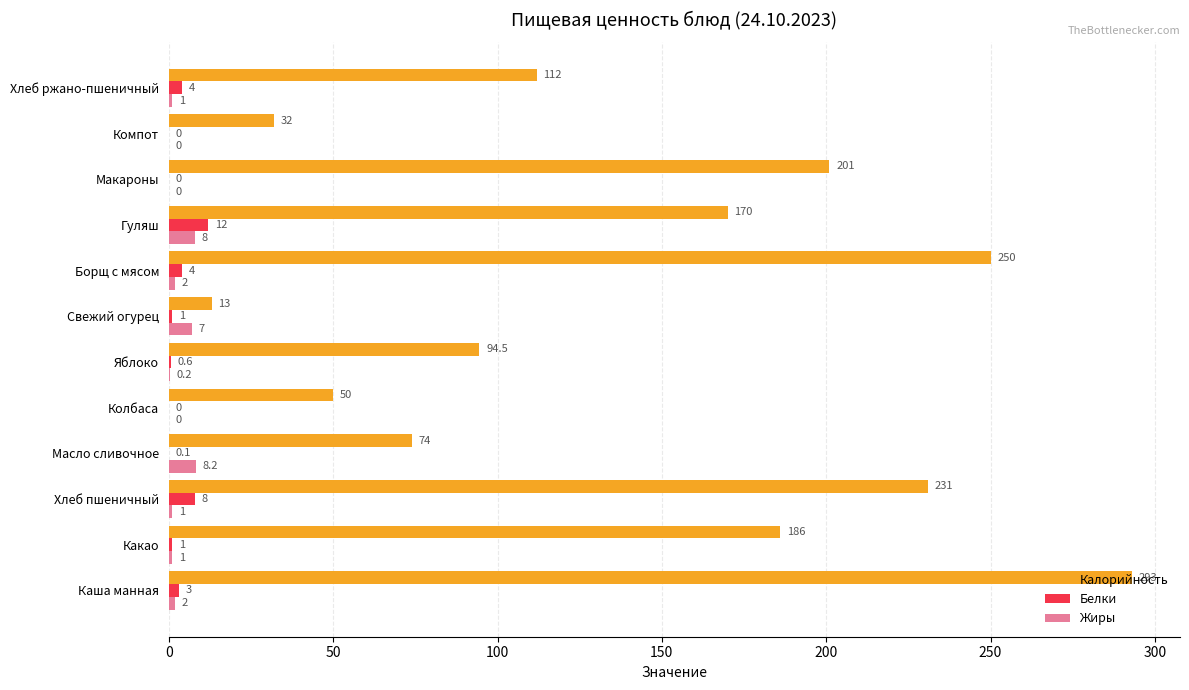

Between Какао and Свежий огурец, which series saw the biggest shift?

Калорийность